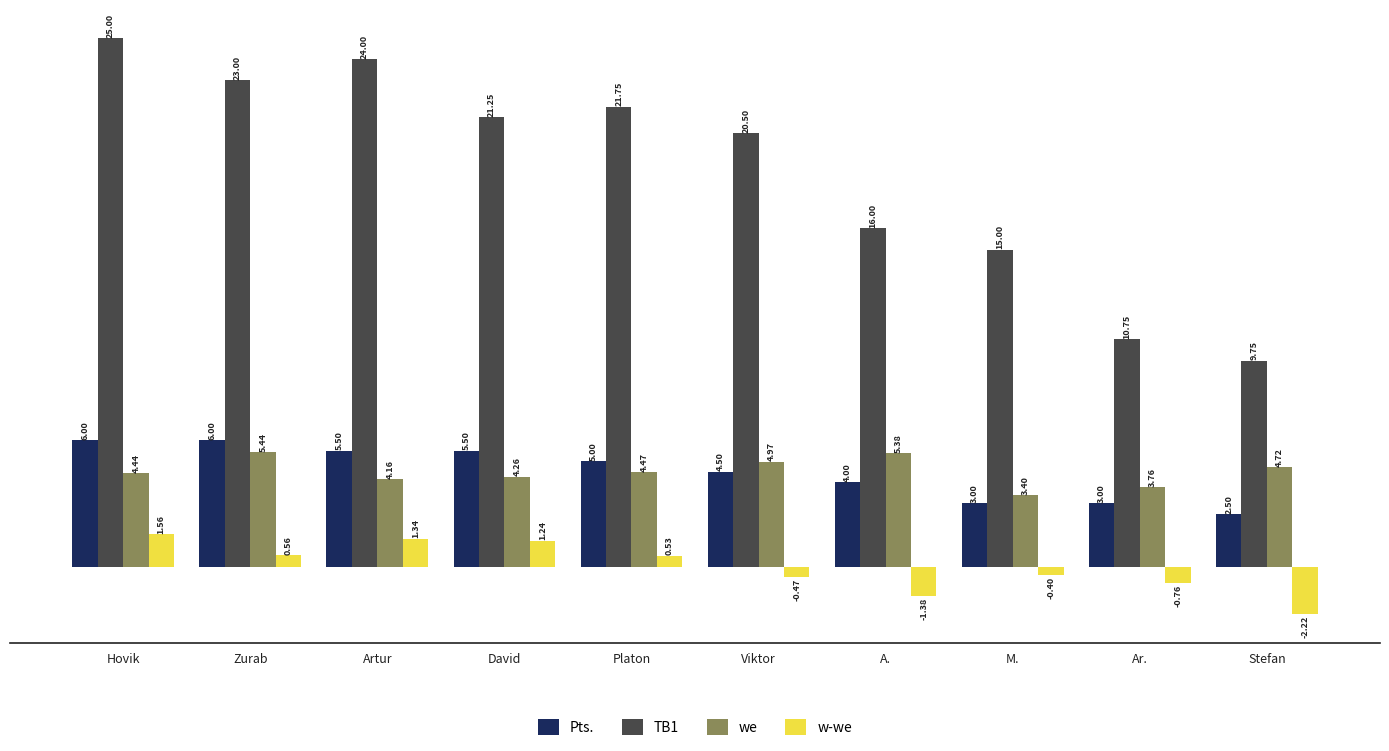

Does the chart contain any negative values?

Yes